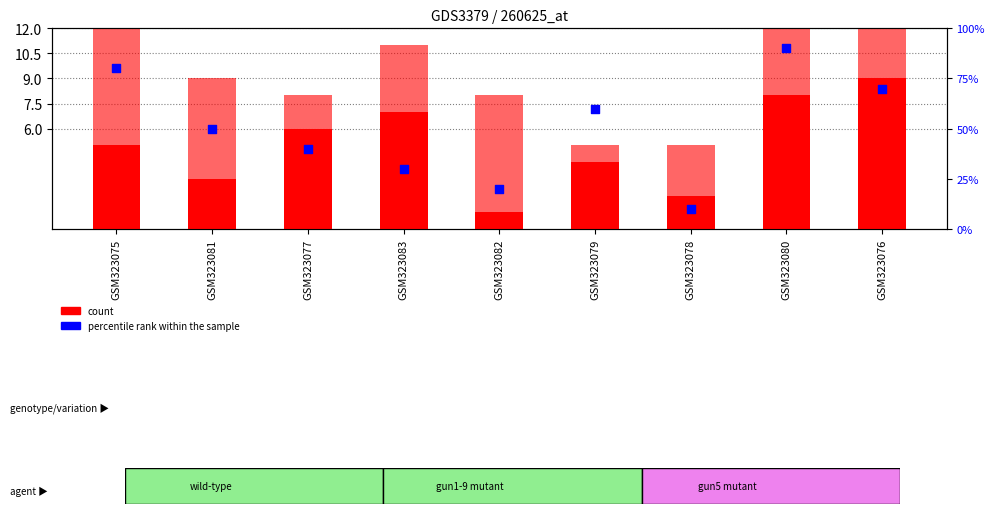

Which series reaches the maximum Y coordinate?

col_3 (percentile rank)